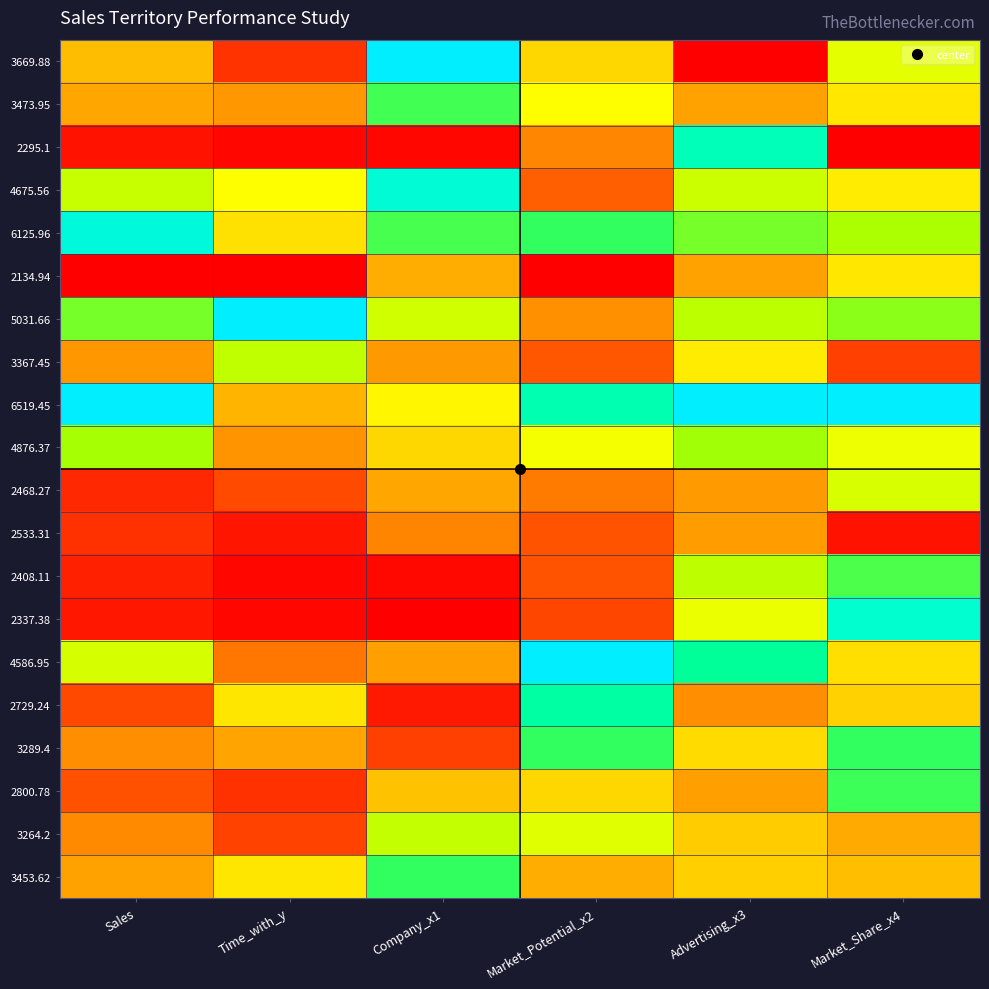

Reading left to right, transcribe all the data shown in this chart.

3669.88: Sales=0.4	Time_with_y=0.1	Company_x1=1.0	Market_Potential_x2=0.4	Advertising_x3=0.0	Market_Share_x4=0.5
3473.95: Sales=0.3	Time_with_y=0.3	Company_x1=0.7	Market_Potential_x2=0.5	Advertising_x3=0.3	Market_Share_x4=0.4
2295.1: Sales=0.0	Time_with_y=0.0	Company_x1=0.0	Market_Potential_x2=0.2	Advertising_x3=0.8	Market_Share_x4=0.0
4675.56: Sales=0.6	Time_with_y=0.5	Company_x1=0.9	Market_Potential_x2=0.2	Advertising_x3=0.6	Market_Share_x4=0.5
6125.96: Sales=0.9	Time_with_y=0.4	Company_x1=0.7	Market_Potential_x2=0.7	Advertising_x3=0.7	Market_Share_x4=0.6
2134.94: Sales=0.0	Time_with_y=0.0	Company_x1=0.3	Market_Potential_x2=0.0	Advertising_x3=0.3	Market_Share_x4=0.4
5031.66: Sales=0.7	Time_with_y=1.0	Company_x1=0.6	Market_Potential_x2=0.3	Advertising_x3=0.6	Market_Share_x4=0.6
3367.45: Sales=0.3	Time_with_y=0.6	Company_x1=0.3	Market_Potential_x2=0.2	Advertising_x3=0.5	Market_Share_x4=0.1
6519.45: Sales=1.0	Time_with_y=0.3	Company_x1=0.5	Market_Potential_x2=0.8	Advertising_x3=1.0	Market_Share_x4=1.0
4876.37: Sales=0.6	Time_with_y=0.3	Company_x1=0.4	Market_Potential_x2=0.5	Advertising_x3=0.6	Market_Share_x4=0.5
2468.27: Sales=0.1	Time_with_y=0.1	Company_x1=0.3	Market_Potential_x2=0.2	Advertising_x3=0.3	Market_Share_x4=0.6
2533.31: Sales=0.1	Time_with_y=0.0	Company_x1=0.2	Market_Potential_x2=0.2	Advertising_x3=0.3	Market_Share_x4=0.0
2408.11: Sales=0.1	Time_with_y=0.0	Company_x1=0.0	Market_Potential_x2=0.2	Advertising_x3=0.6	Market_Share_x4=0.7
2337.38: Sales=0.0	Time_with_y=0.0	Company_x1=0.0	Market_Potential_x2=0.1	Advertising_x3=0.5	Market_Share_x4=0.9
4586.95: Sales=0.6	Time_with_y=0.2	Company_x1=0.3	Market_Potential_x2=1.0	Advertising_x3=0.8	Market_Share_x4=0.4
2729.24: Sales=0.1	Time_with_y=0.4	Company_x1=0.0	Market_Potential_x2=0.8	Advertising_x3=0.3	Market_Share_x4=0.4
3289.4: Sales=0.3	Time_with_y=0.3	Company_x1=0.1	Market_Potential_x2=0.7	Advertising_x3=0.4	Market_Share_x4=0.7
2800.78: Sales=0.2	Time_with_y=0.1	Company_x1=0.4	Market_Potential_x2=0.4	Advertising_x3=0.3	Market_Share_x4=0.7
3264.2: Sales=0.3	Time_with_y=0.1	Company_x1=0.6	Market_Potential_x2=0.5	Advertising_x3=0.4	Market_Share_x4=0.3
3453.62: Sales=0.3	Time_with_y=0.4	Company_x1=0.7	Market_Potential_x2=0.3	Advertising_x3=0.4	Market_Share_x4=0.4